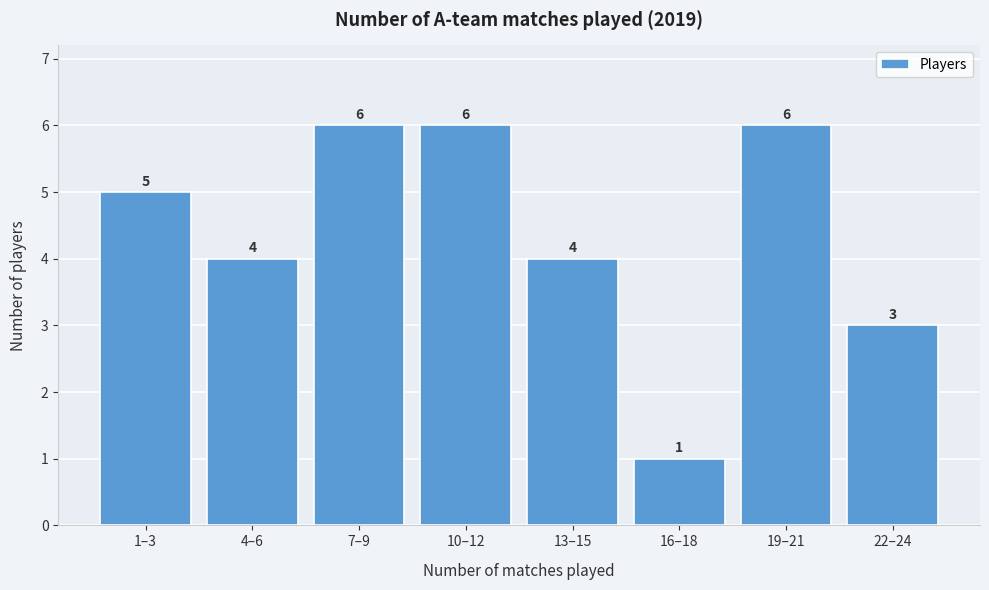

Reading left to right, transcribe all the data shown in this chart.

1–3=5	4–6=4	7–9=6	10–12=6	13–15=4	16–18=1	19–21=6	22–24=3